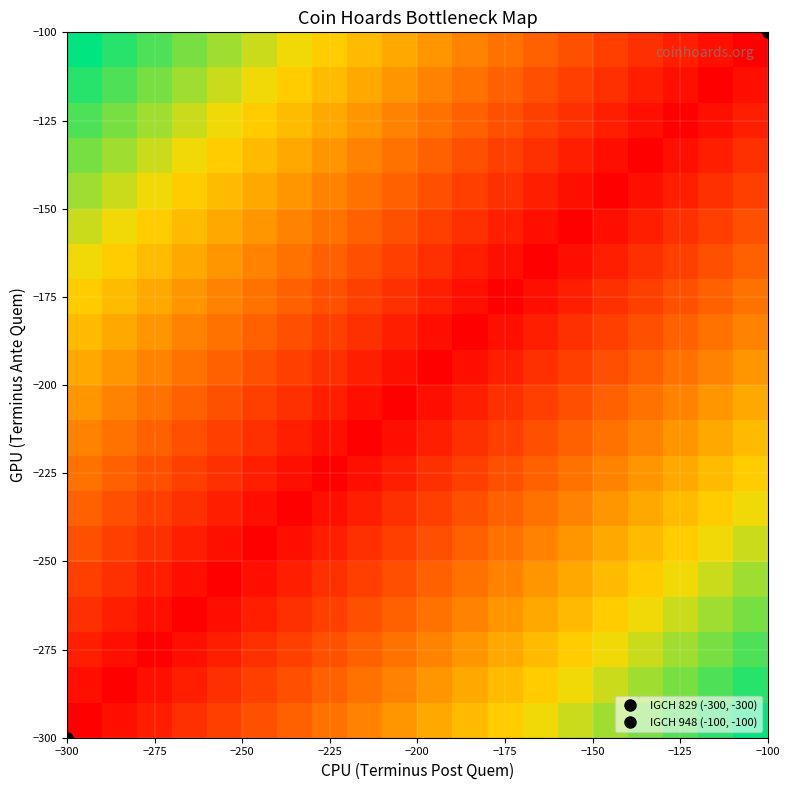

At how many categories does at least one series exceed 0?

20